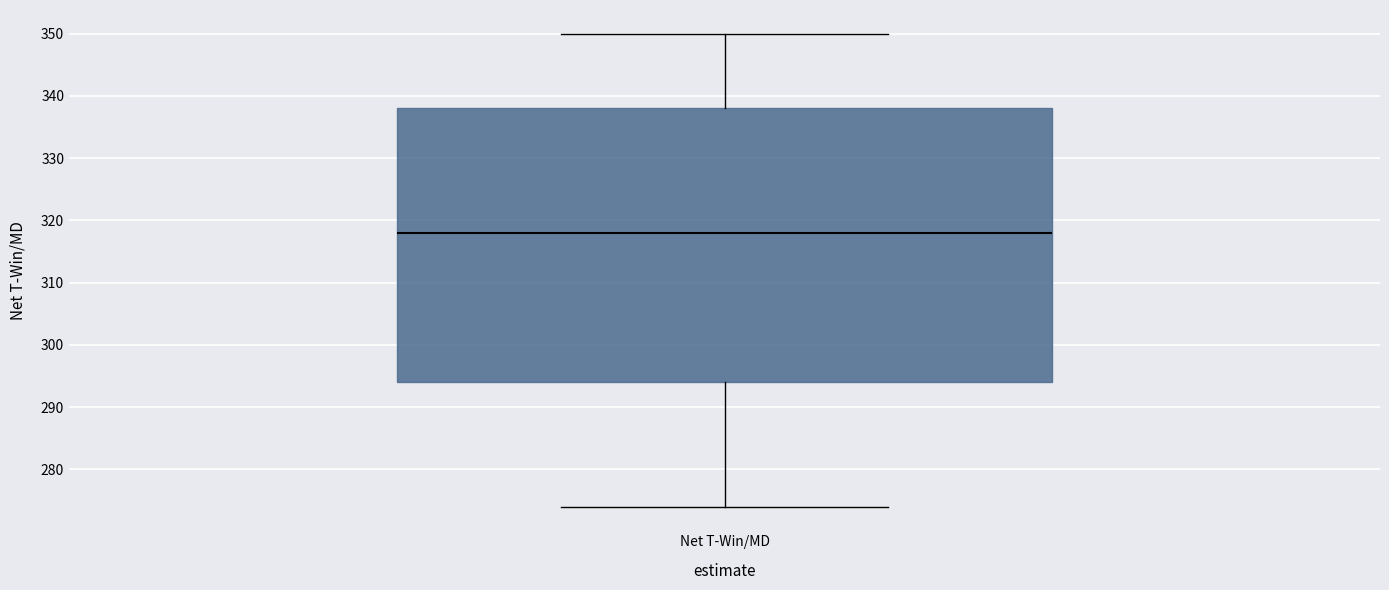

Read this box plot against the y-axis: the position of the median line, the range covered by the box, and the ends of both whiskers. The values are not printed on the chart, so give them approximately, as read against the axis.

median 318, box 294 to 338, whiskers 274 to 350